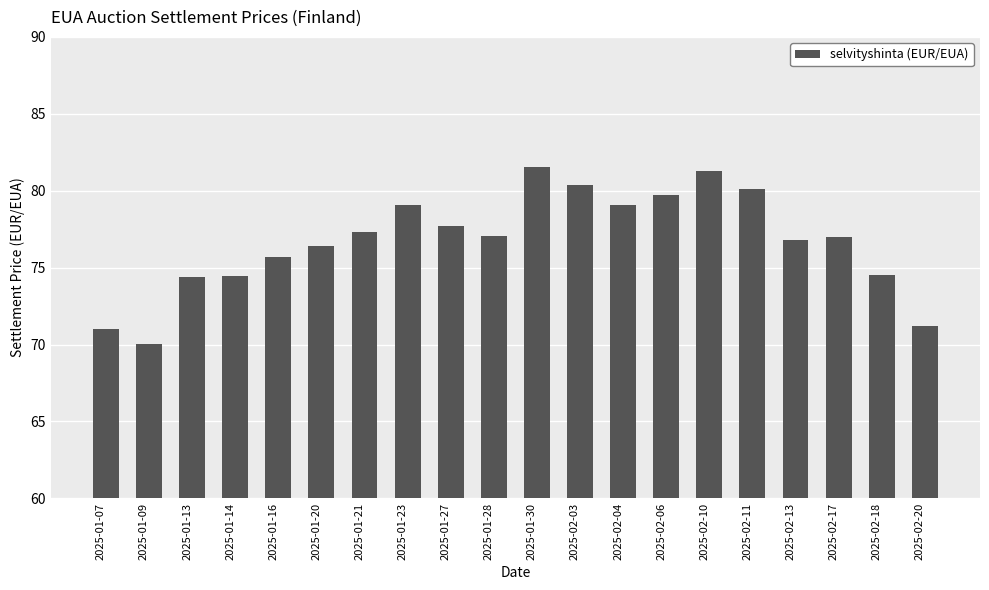

What position from the left is 2025-02-04?

13